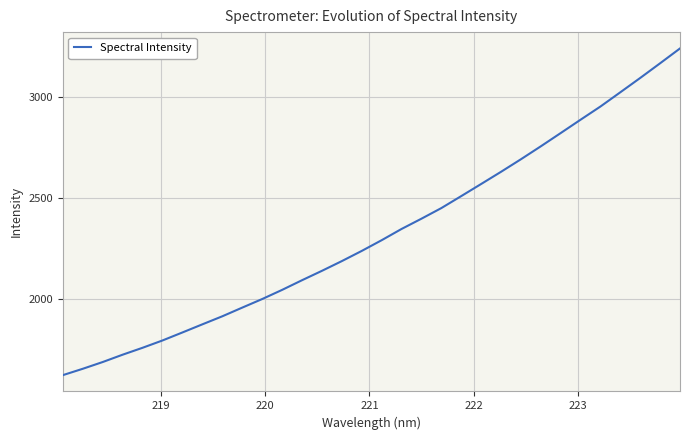

What is the greatest value displayed?

3240.2